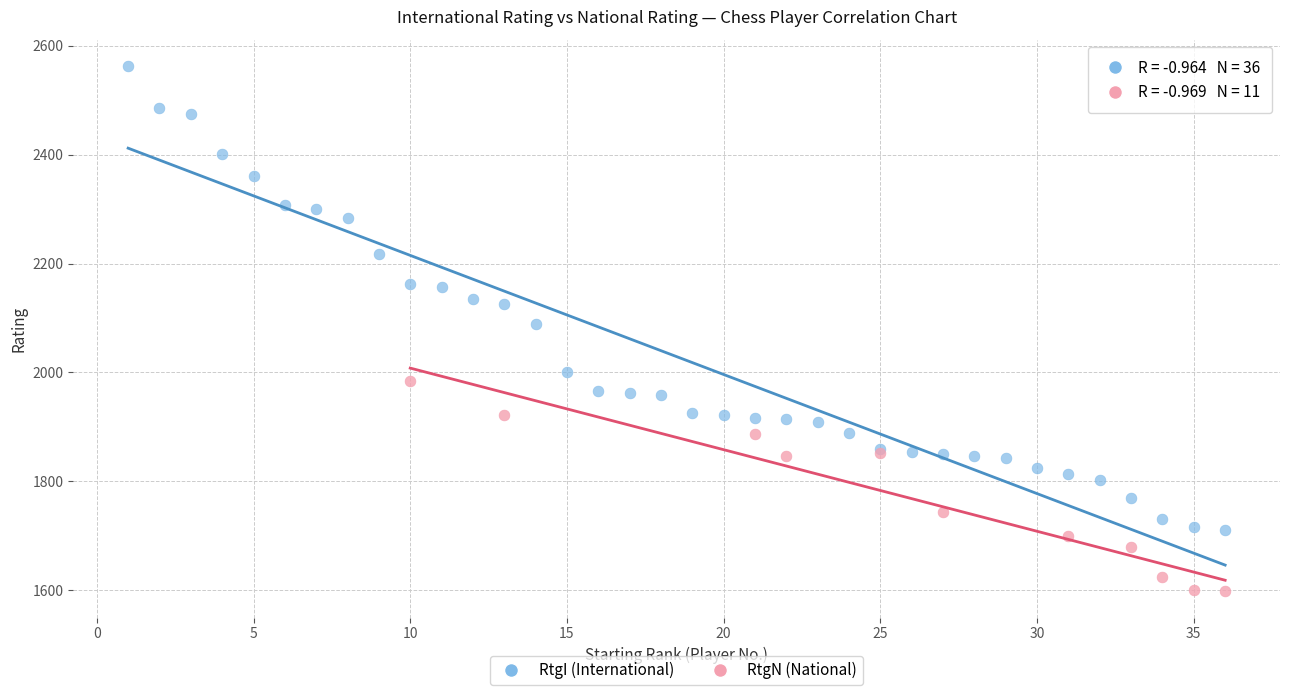

Which series has the widest spread of Y values?

RtgI (International)